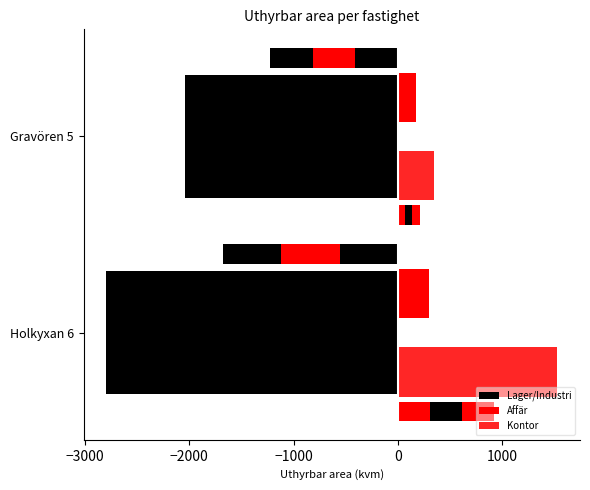

How many series are shown in this chart?

3